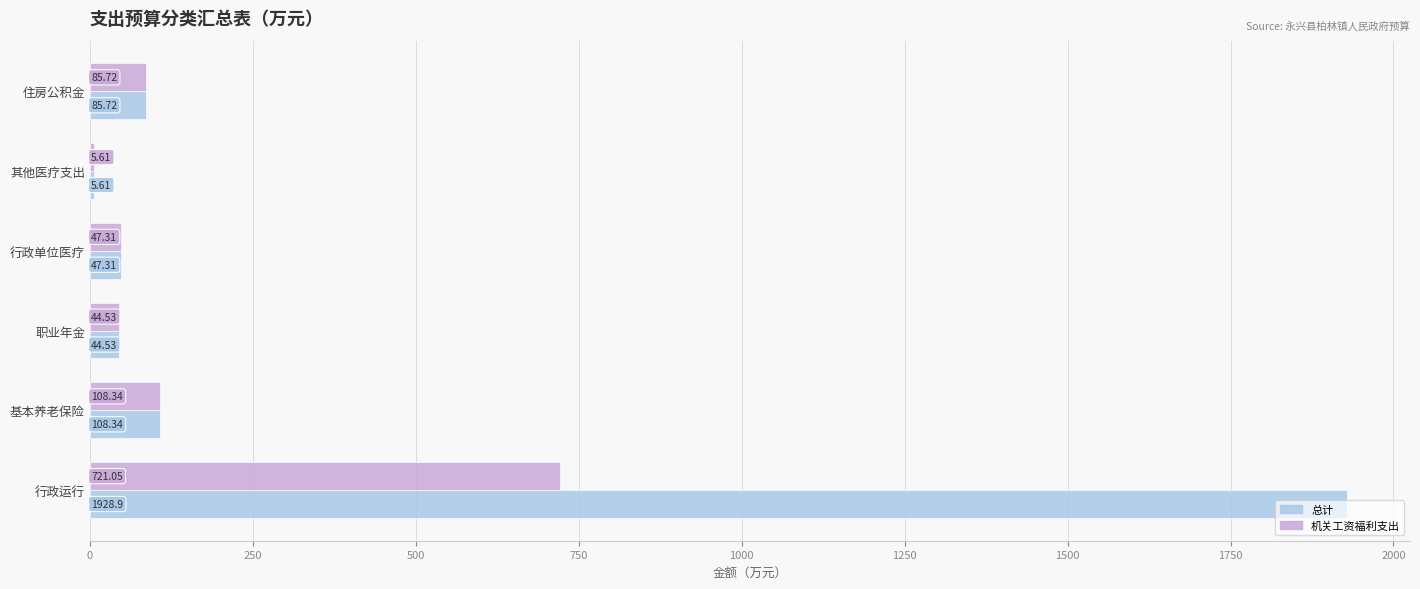

At which label is 机关工资福利支出 closest to 363?

基本养老保险